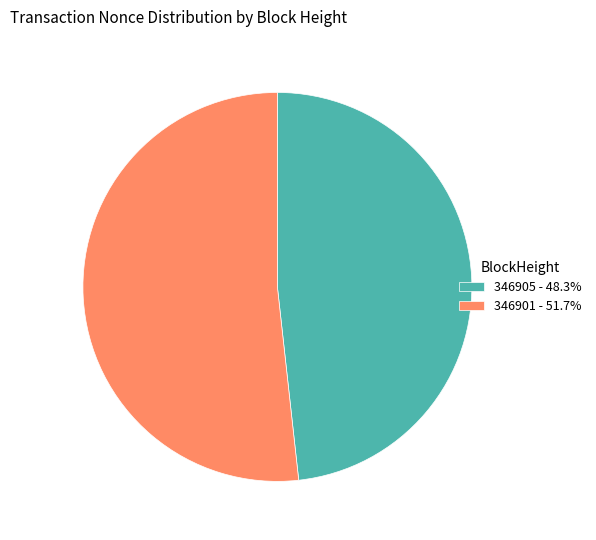

Which slice is the largest?

346901